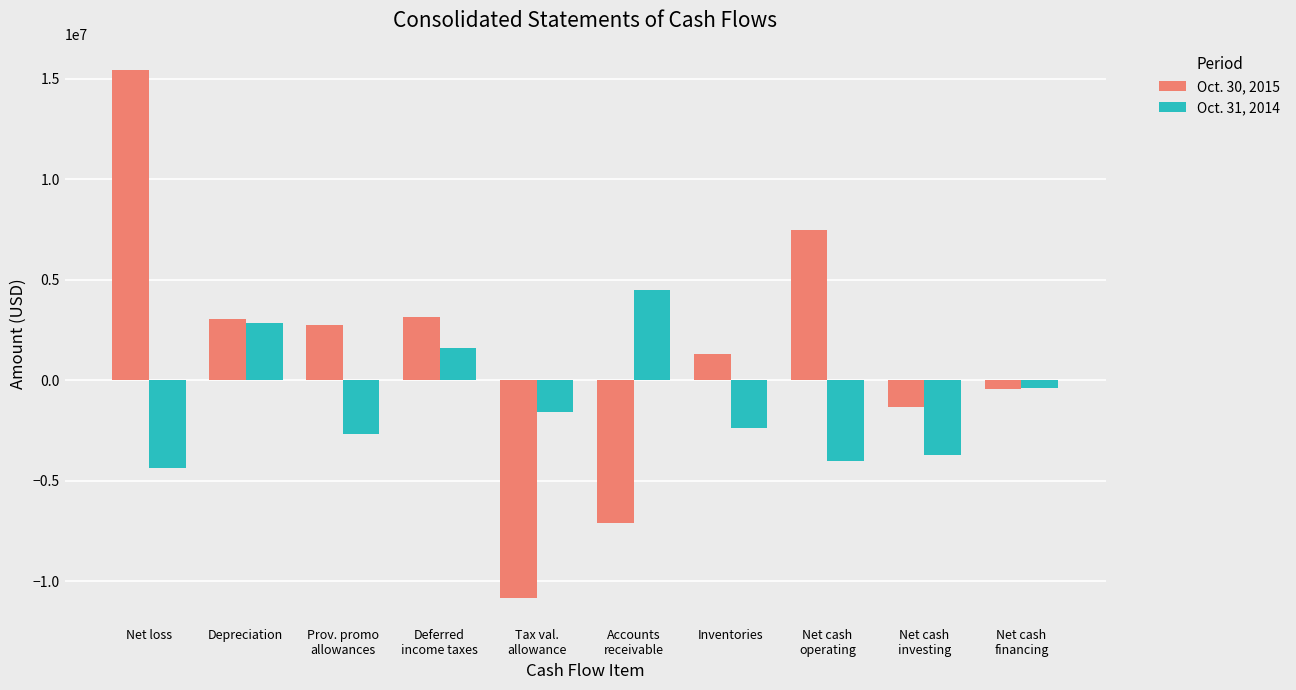

Which series changed the most between Depreciation and Prov. promo
allowances?

Oct. 31, 2014